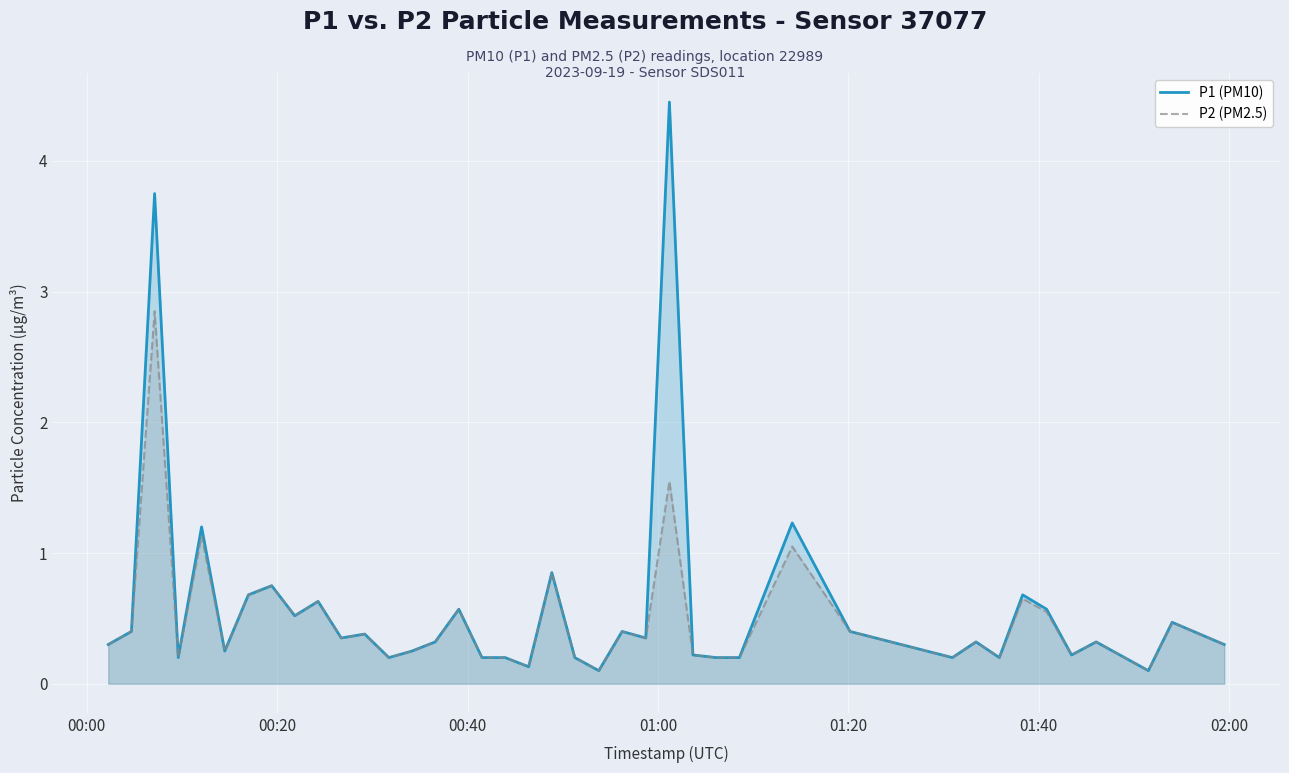

Which series has the largest range (max minus min)?

P1 (PM10)